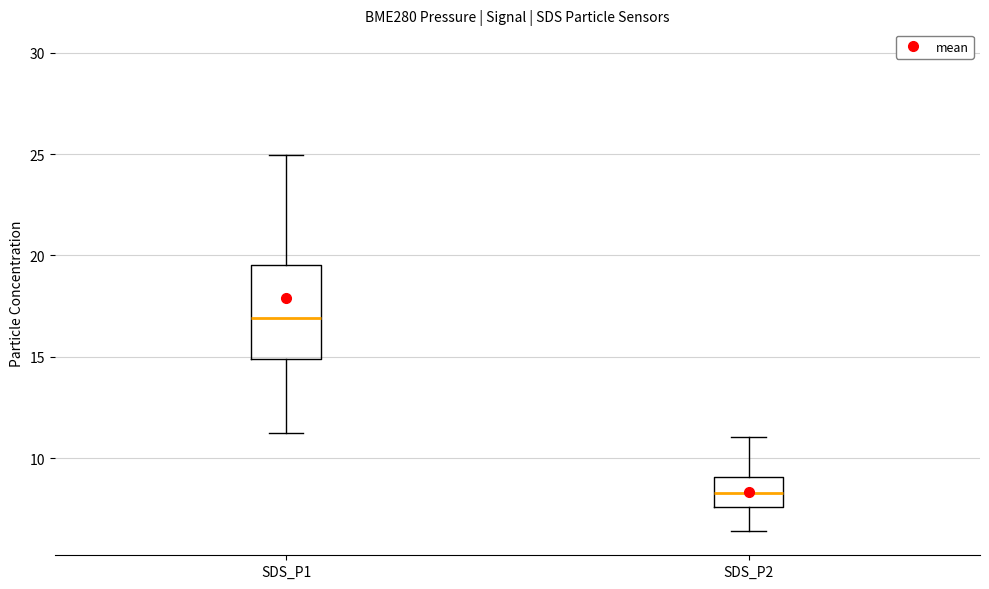

Reading left to right, transcribe this box plot: for each box, give where its median line is, the range the box spans, and where its two whiskers end, as read against the y-axis. The values are not printed on the chart, so give them approximately, as read against the axis.

SDS_P1: median 17.0, box 15.0 to 19.5, whiskers 11.0 to 25.0
SDS_P2: median 8.5, box 7.5 to 9.0, whiskers 6.5 to 11.0